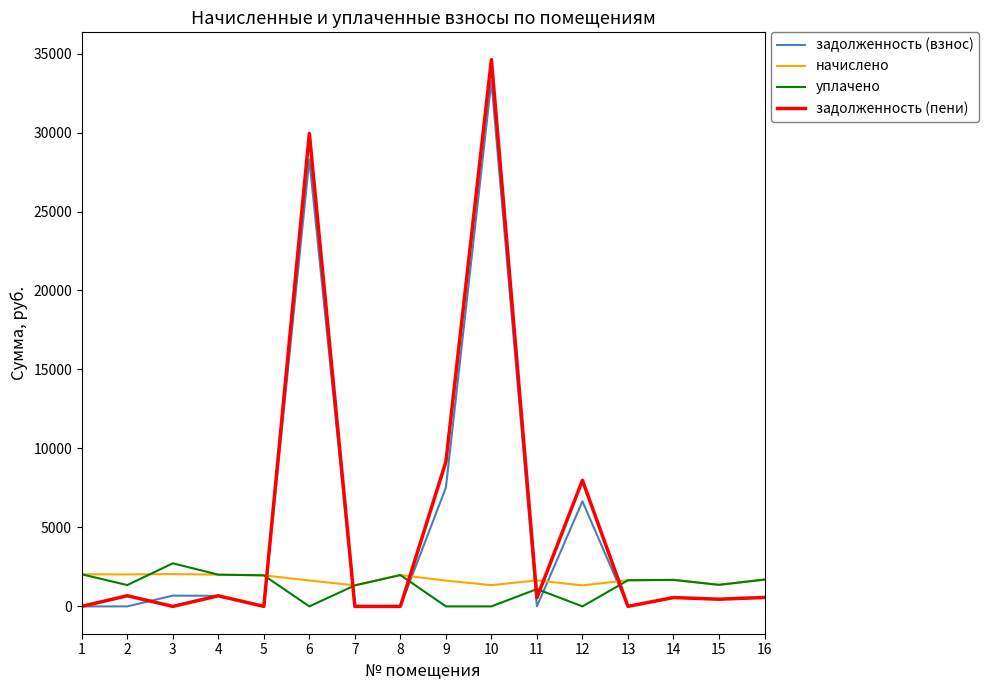

What is the highest value of the задолженность (взнос) series?

33268.9